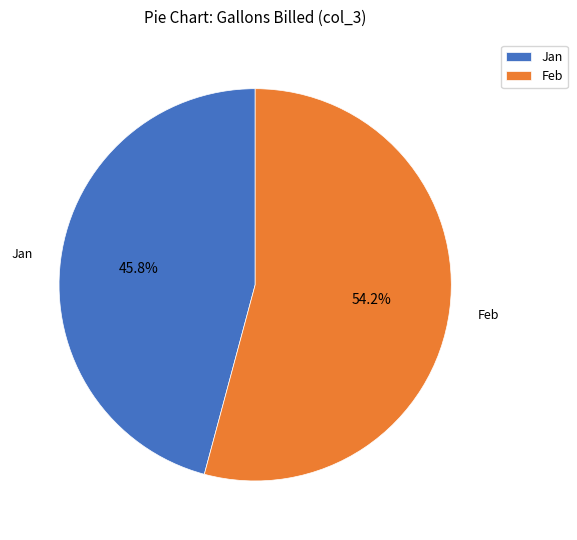

True or false: Jan accounts for 33% of the total.

False